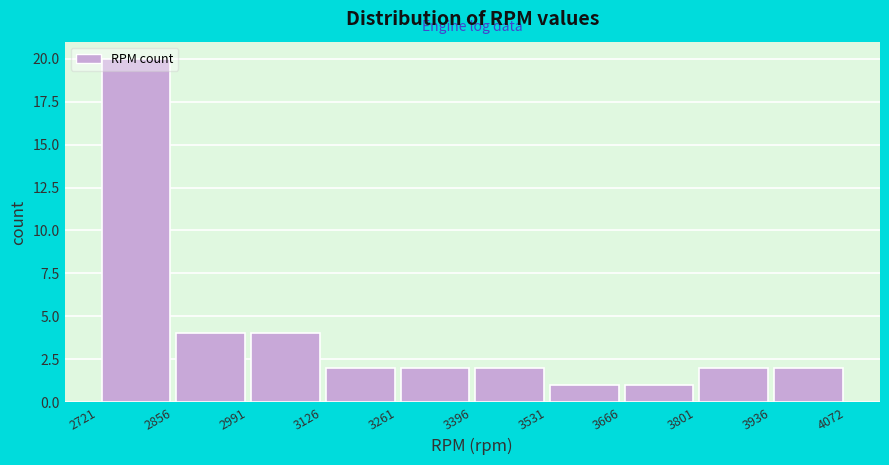

Reading left to right, list every bar in this chart as the range it spans on the x-axis followed by its height. The values are not printed on the chart, so give them approximately, as read against the axis.

2721 to 2856: 20
2856 to 2991: 4
2991 to 3126: 4
3126 to 3261: 2
3261 to 3396: 2
3396 to 3531: 2
3531 to 3666: 1
3666 to 3801: 1
3801 to 3936: 2
3936 to 4072: 2